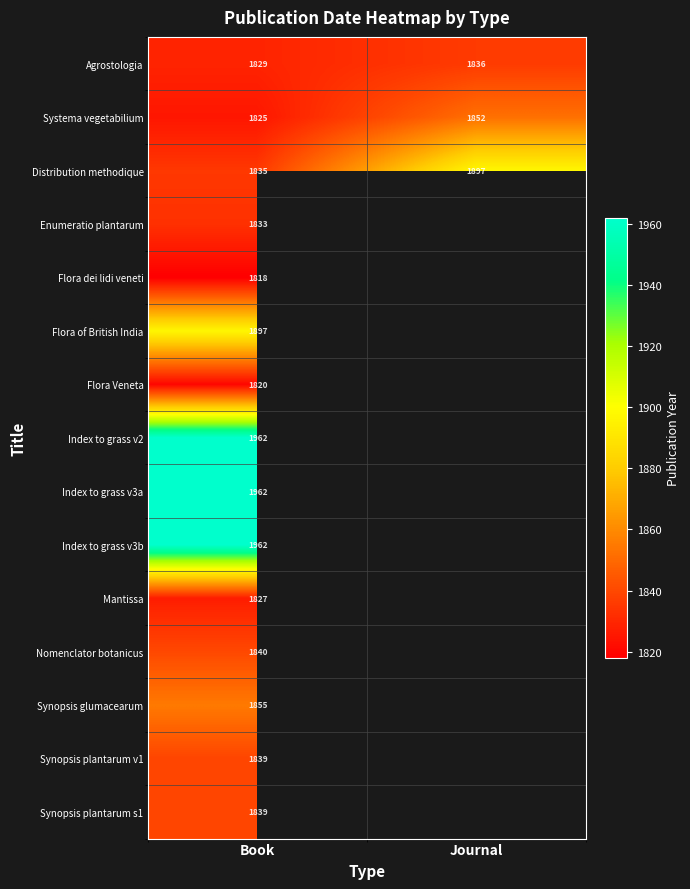

The value of Agrostologia at Journal is 1005.0. True or false?

False